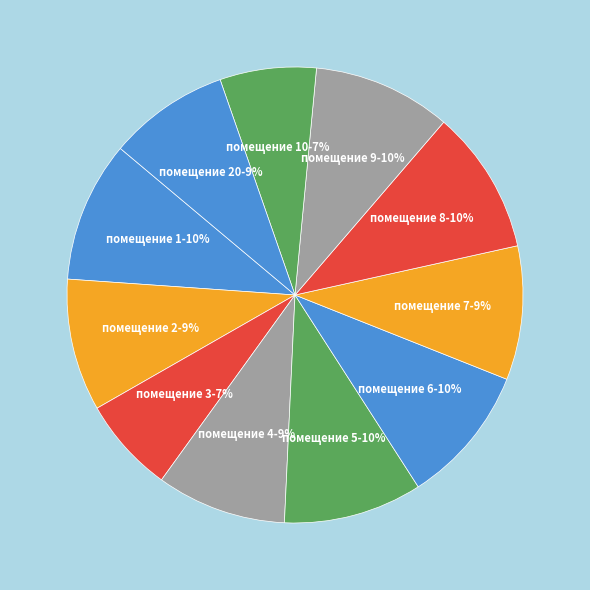

Does помещение 20 account for over 50% of the chart?

No